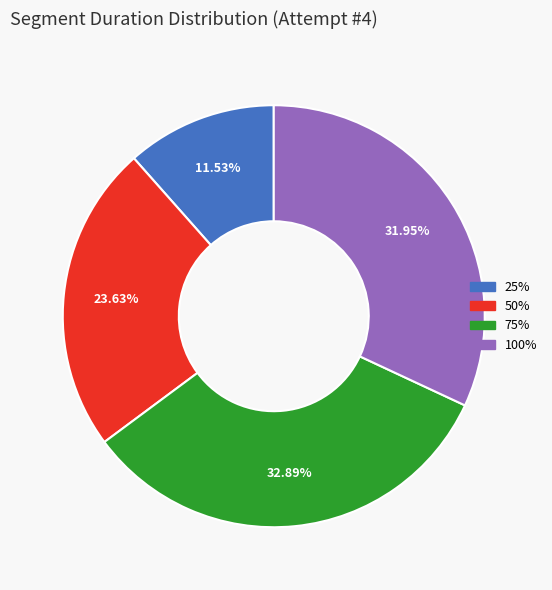

The 100% slice represents 40% of the pie. True or false?

False